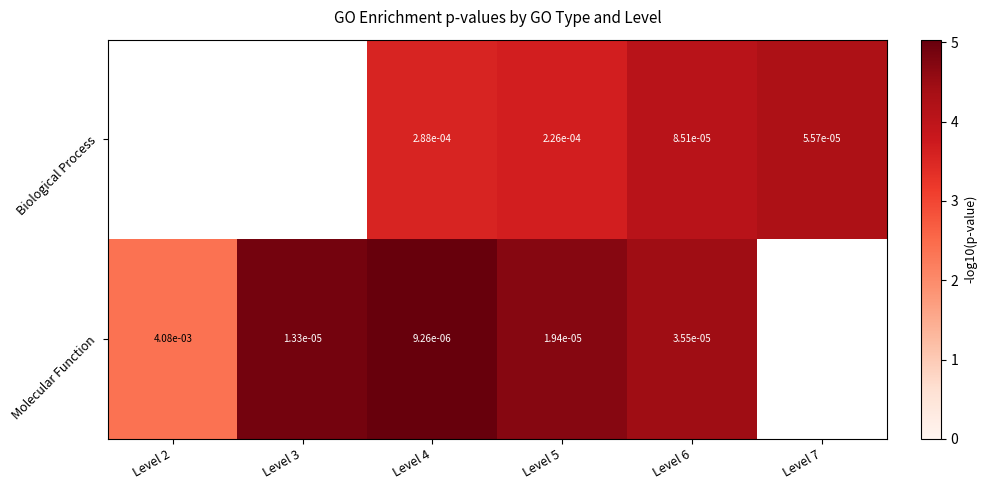

At Level 4, list the series in order from largest to smallest.

Biological Process, Molecular Function